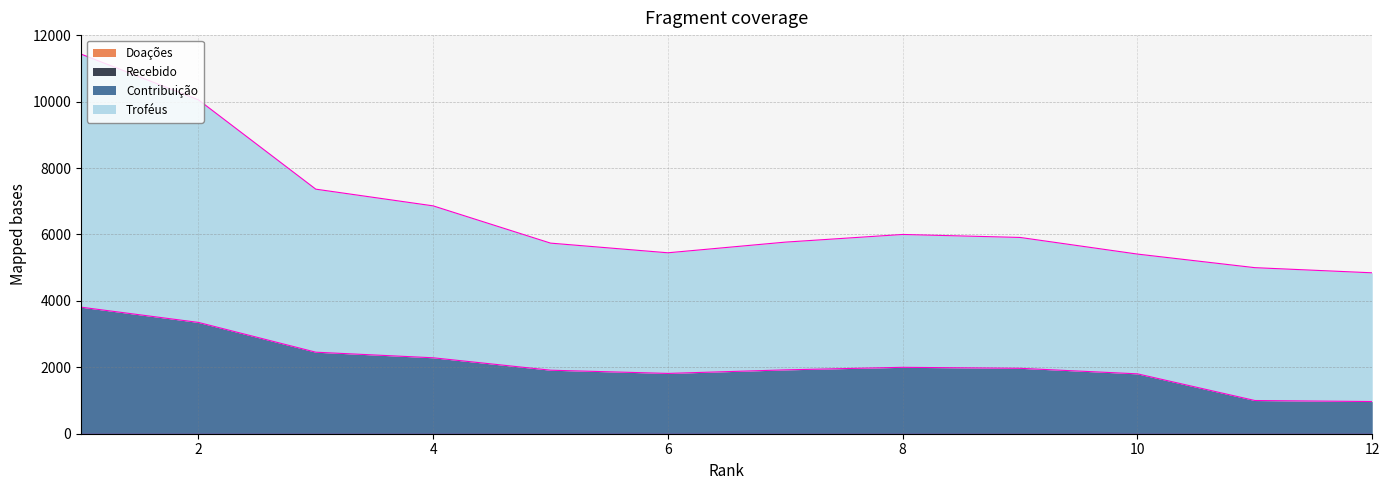

What is the difference between the maximum and second lowest values in the Contribuição series?

2811